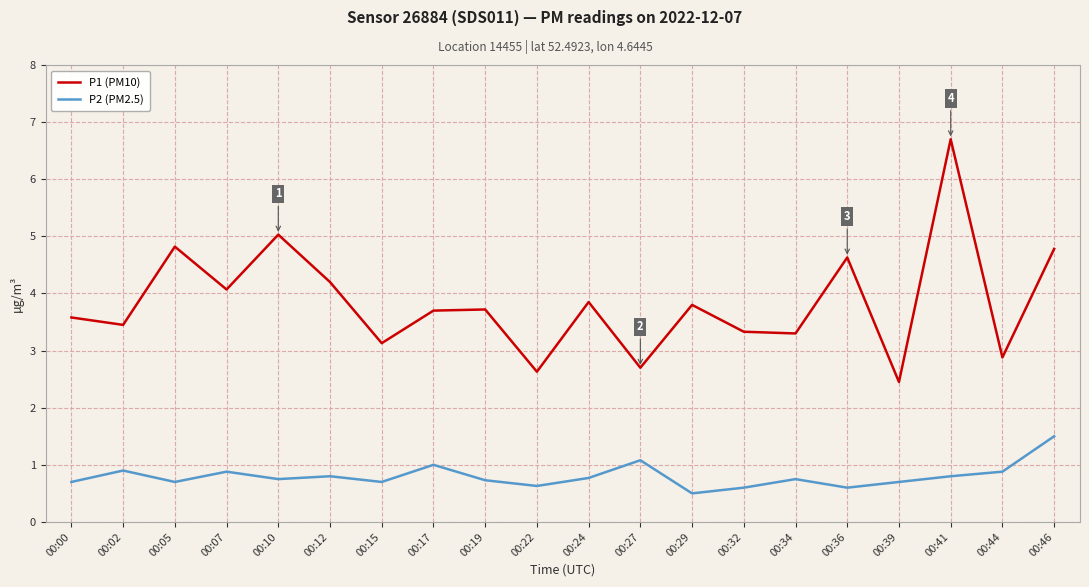

What are all the series names shown in the legend?

P1 (PM10), P2 (PM2.5)